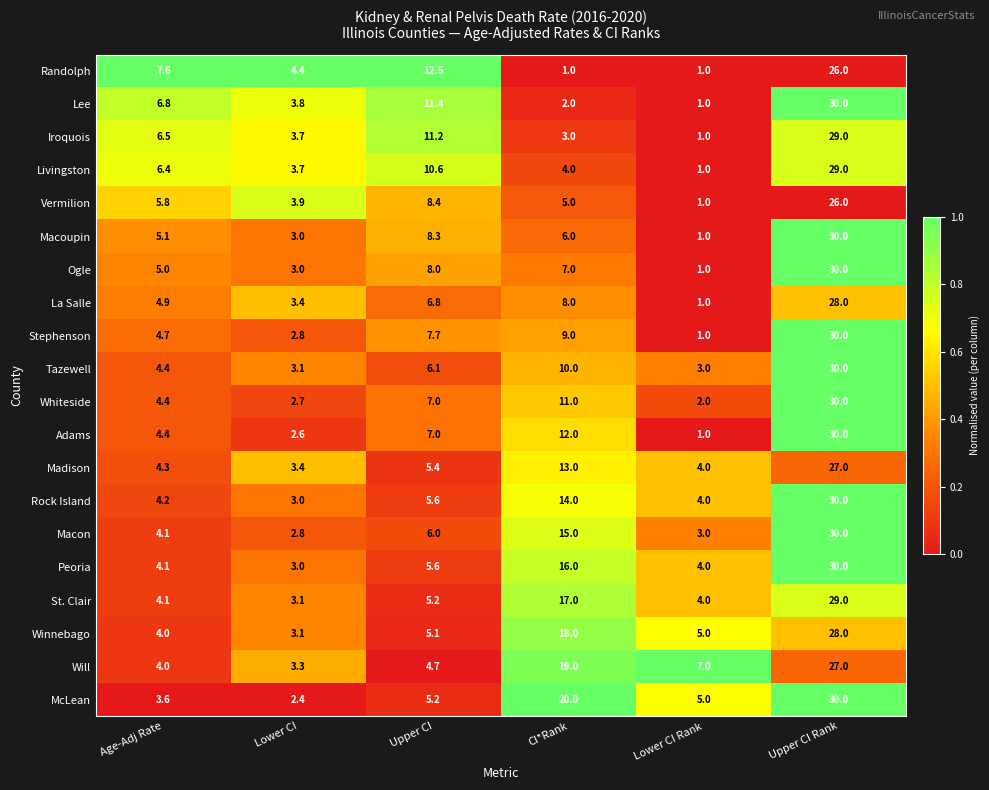

Is the value of Macoupin at CI*Rank greater than the value of Ogle at Lower CI Rank?

Yes